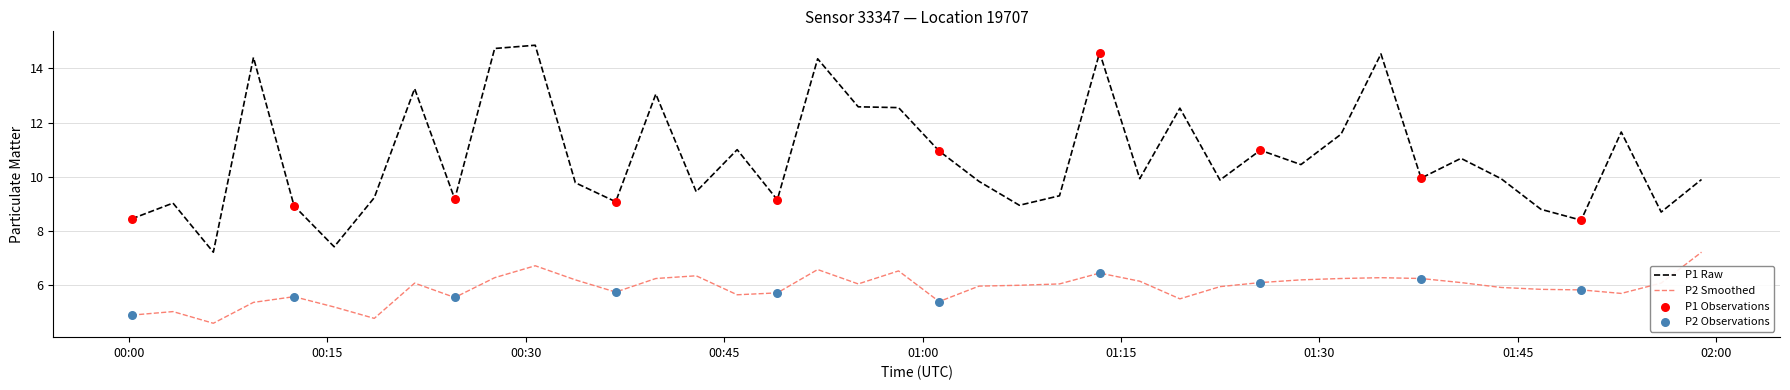

Which series has the largest total across all categories?

P1 Raw